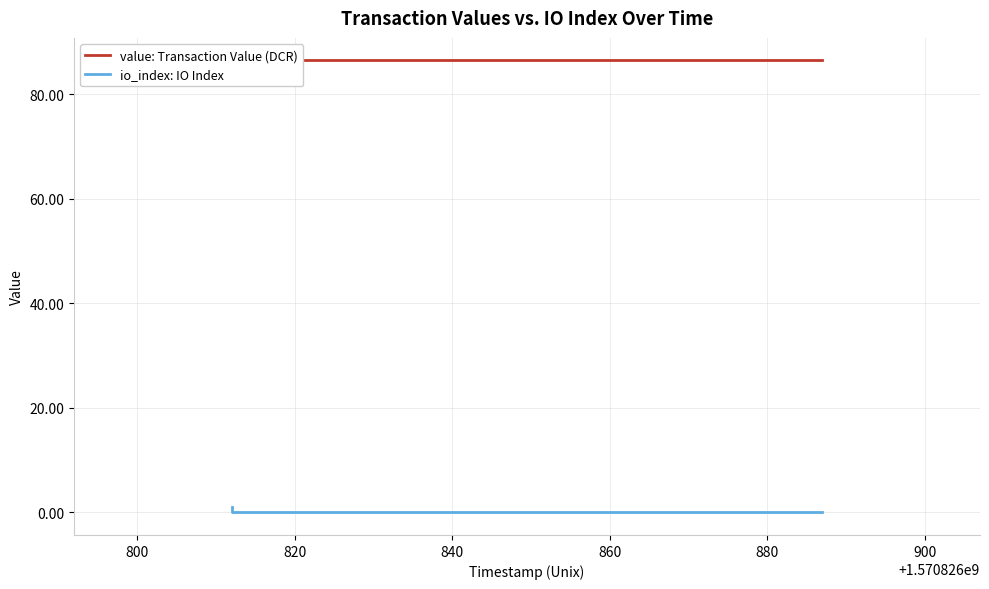

Between 820 and 840, which is larger?

820